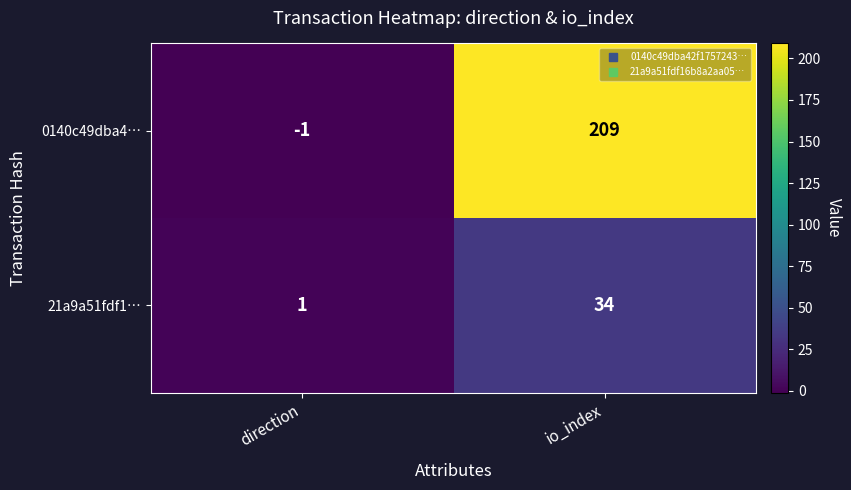

Is it true that 21a9a51fdf1… equals 1 at direction?

True